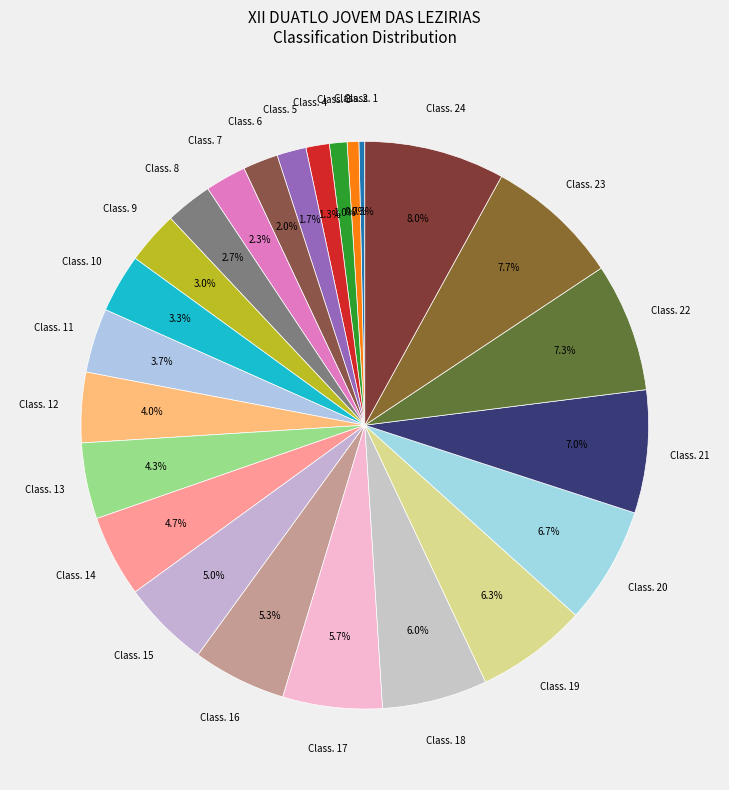

Count the number of slices in the pie.

24